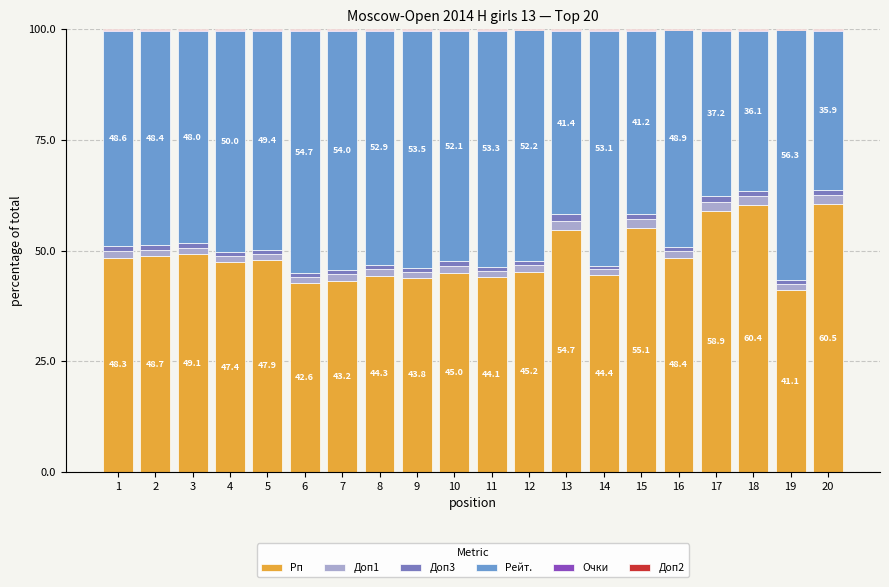

Is it true that Рп equals 85.6 at 17?

False